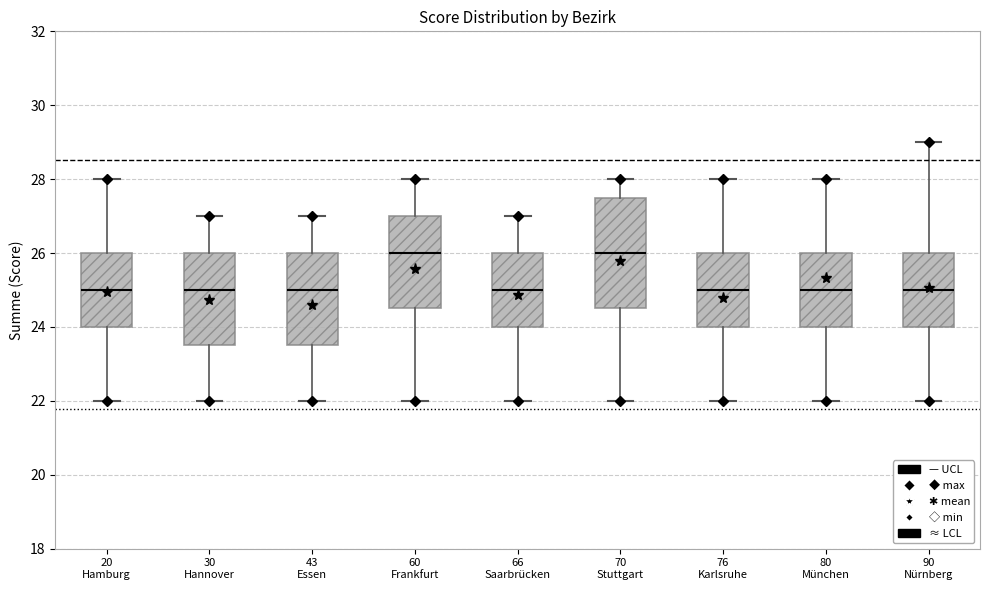

Which box is the tallest, from its lower edge to its upper edge?

70 Stuttgart